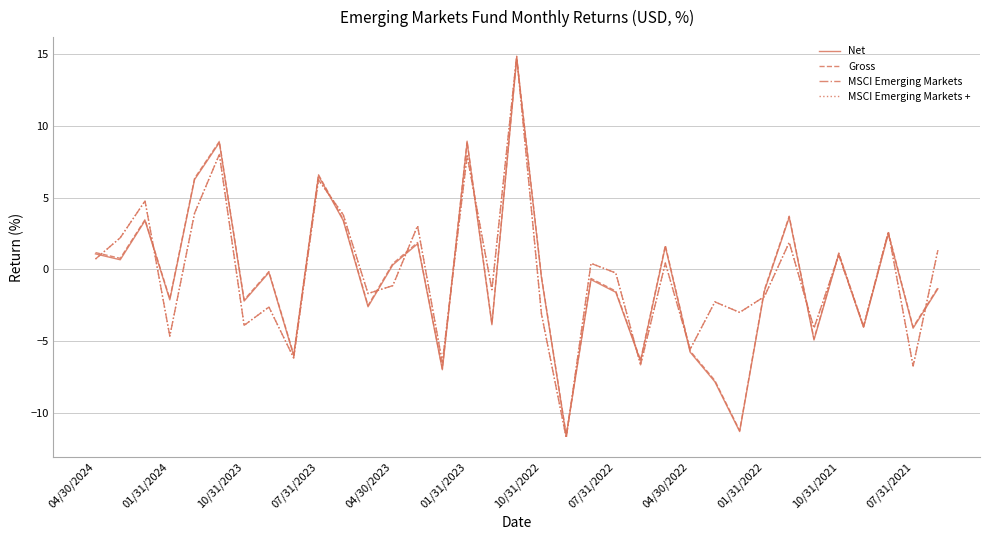

Is this an area chart (filled region under the line)?

No